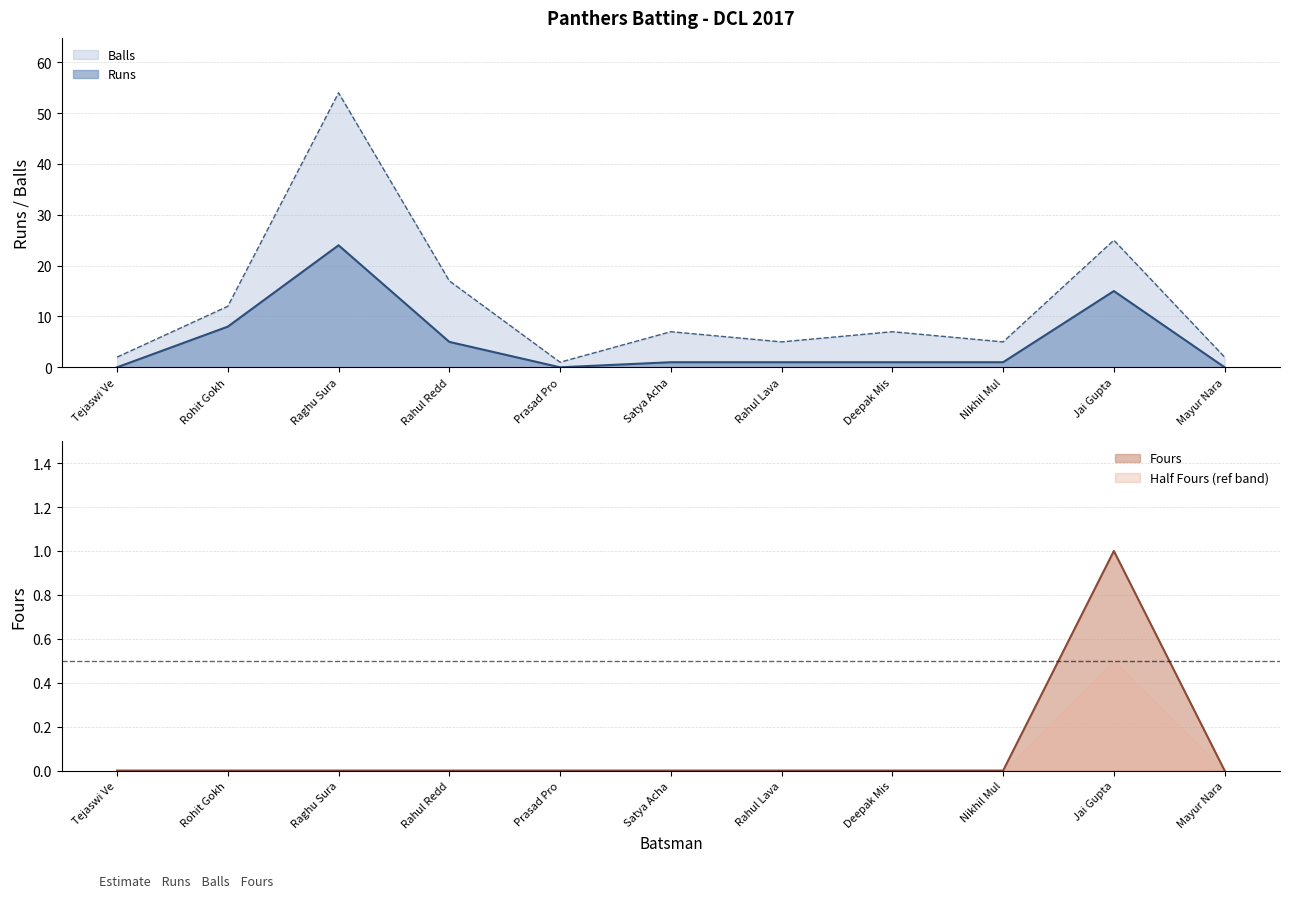

What is the sum of the Balls values at Rahul Lava and Nikhil Mul?

10